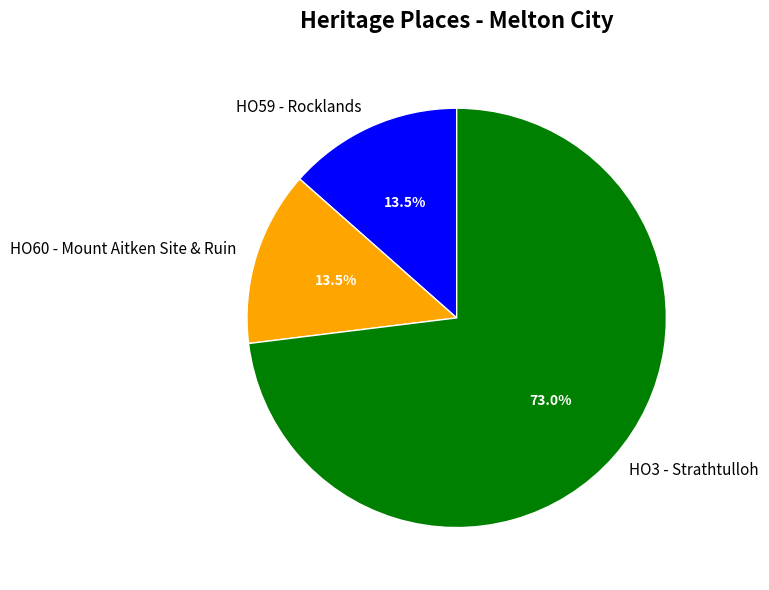

Which category has the biggest portion of the pie?

HO3 - Strathtulloh